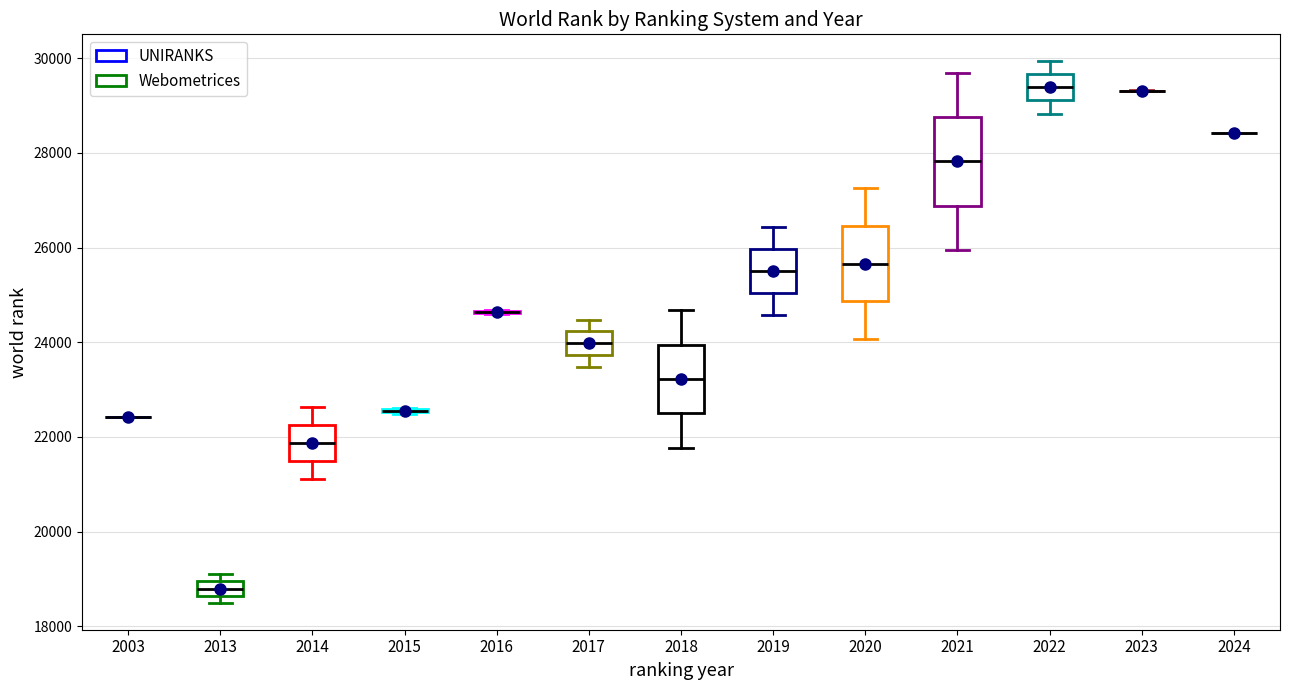

Which box is the tallest, from its lower edge to its upper edge?

2021